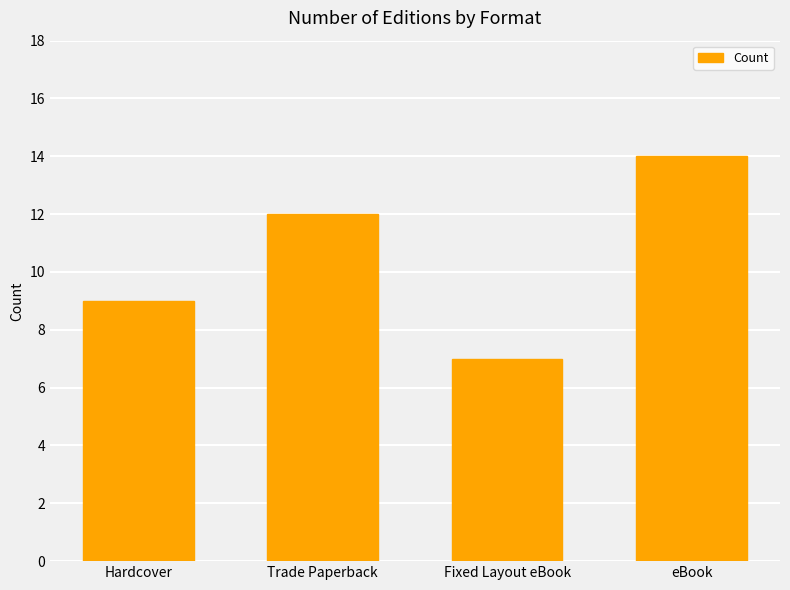

Count the values in the range 9 to 14.

3